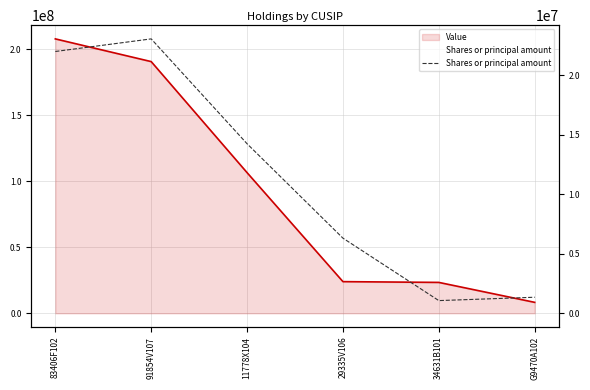

What position from the left is 91854V107?

2